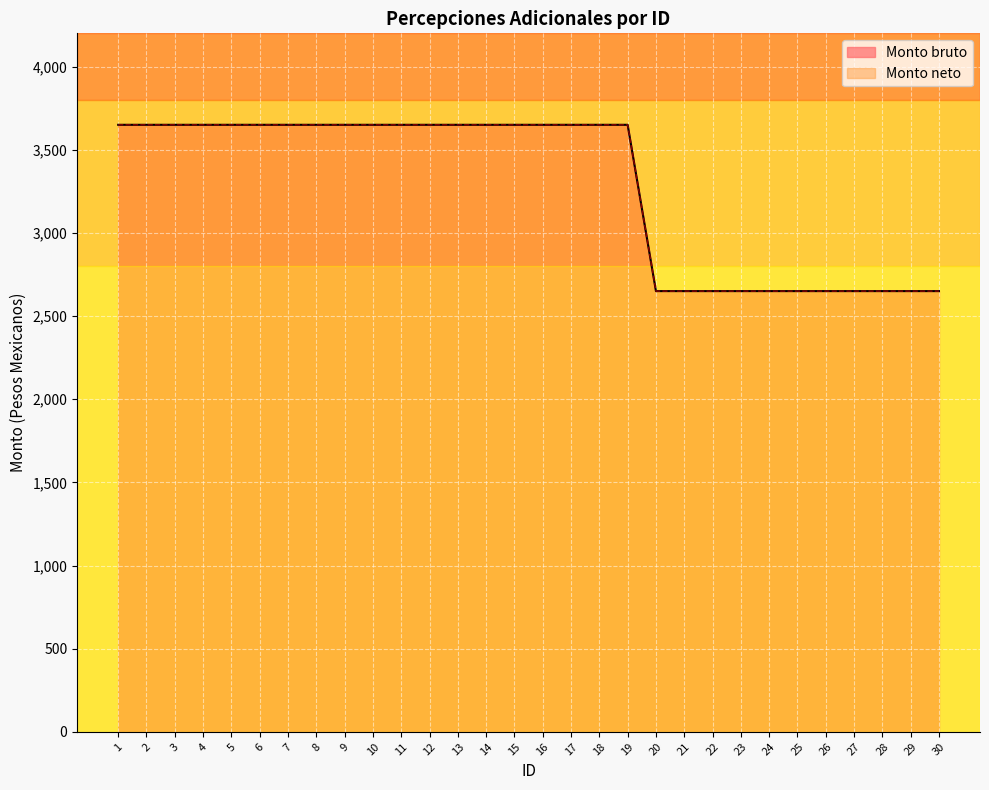

What are all the series names shown in the legend?

Monto bruto, Monto neto